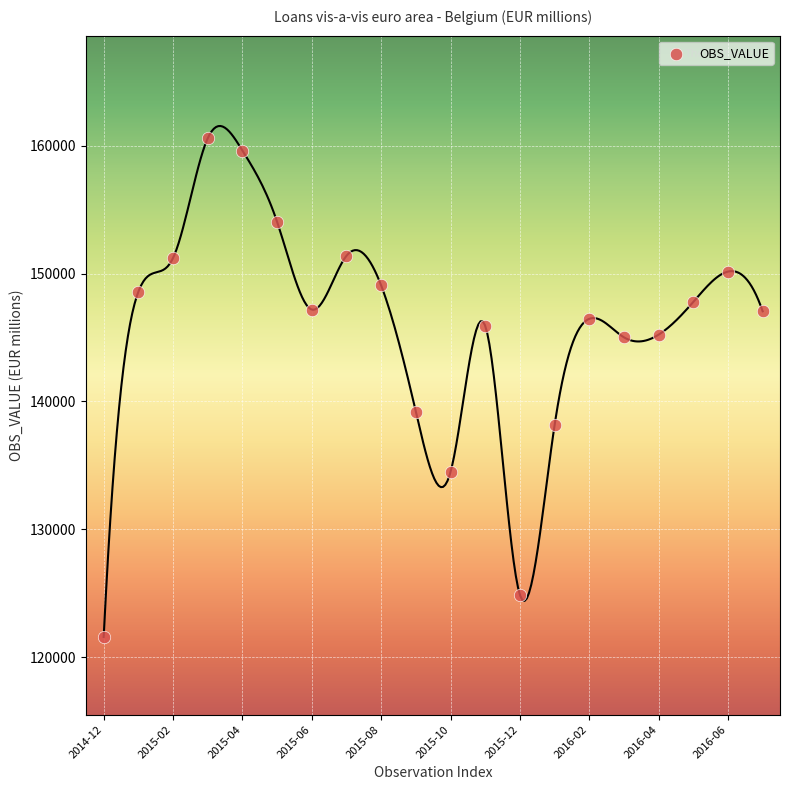

What is the range of Y values (max minus min)?

39009